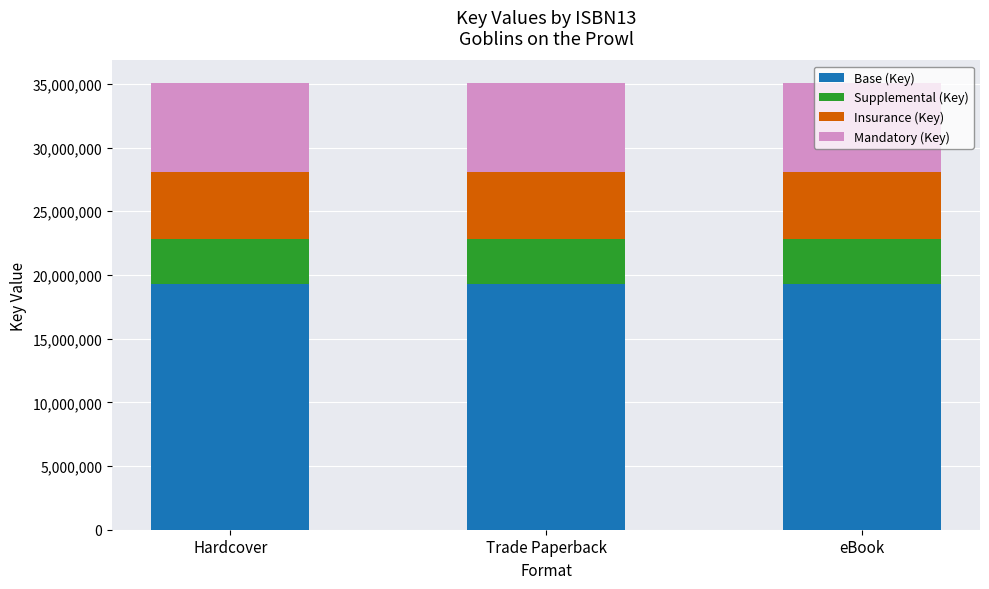

What is the sum of all Base (Key) values?

57888936.6